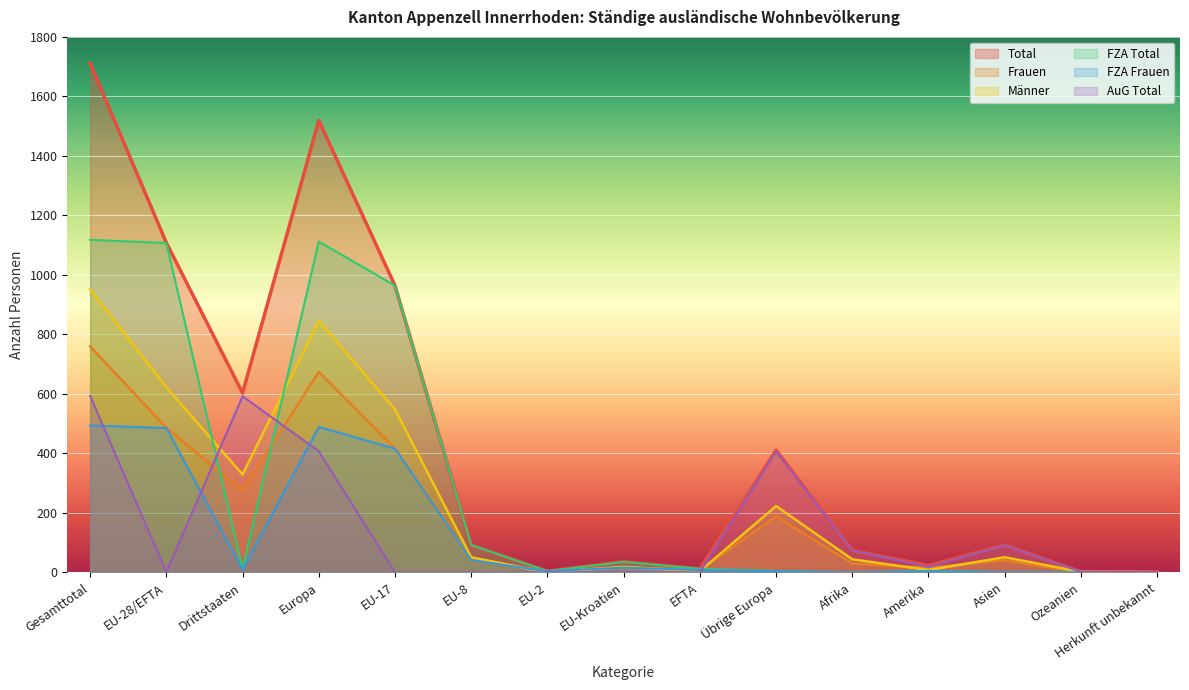

Does the chart display data point markers on the line(s)?

No